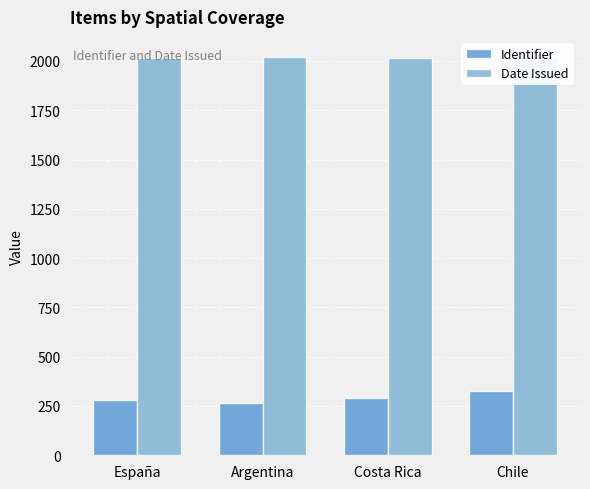

At España, list the series in order from smallest to largest.

Identifier, Date Issued